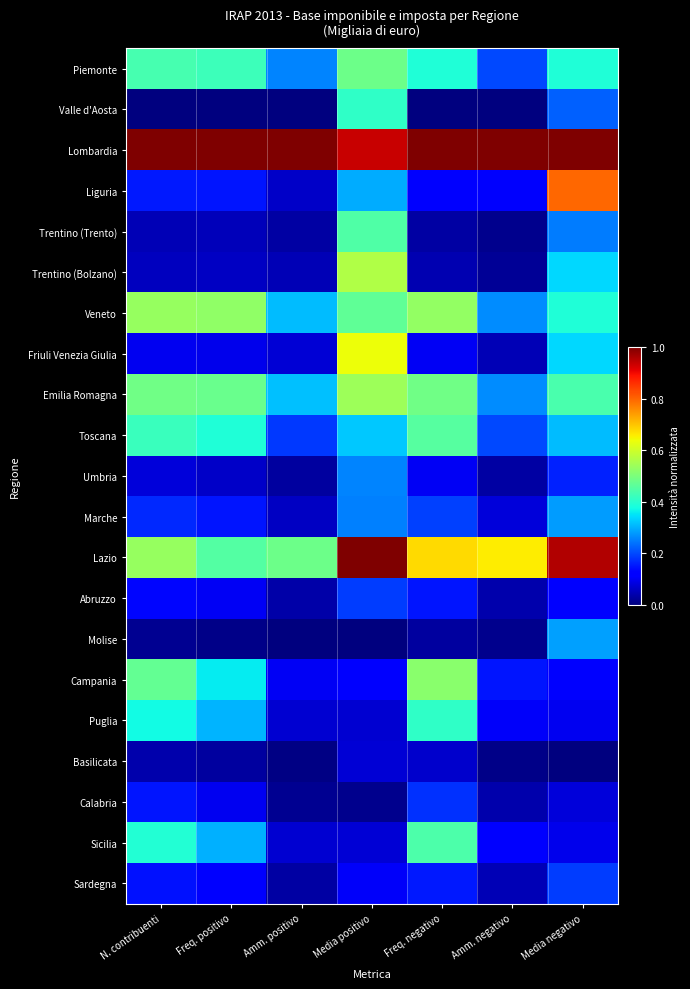

At which category is the sum across all series the highest?

Media positivo